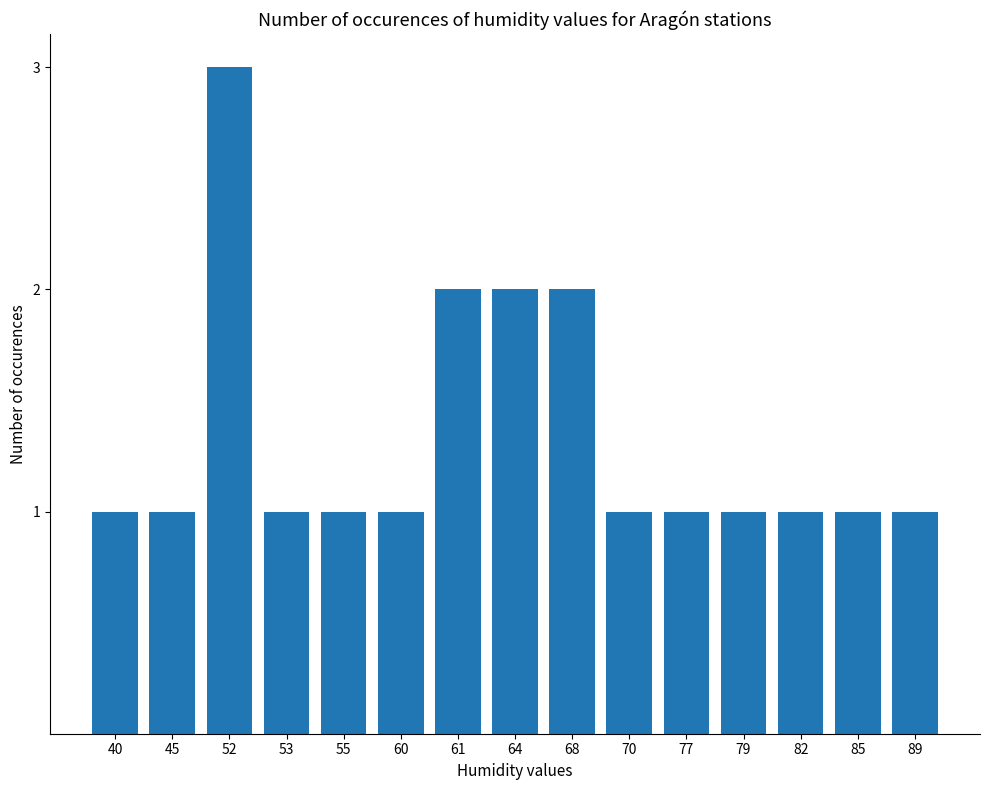

What is the ratio of the value at 85 to the value at 40?

1.0